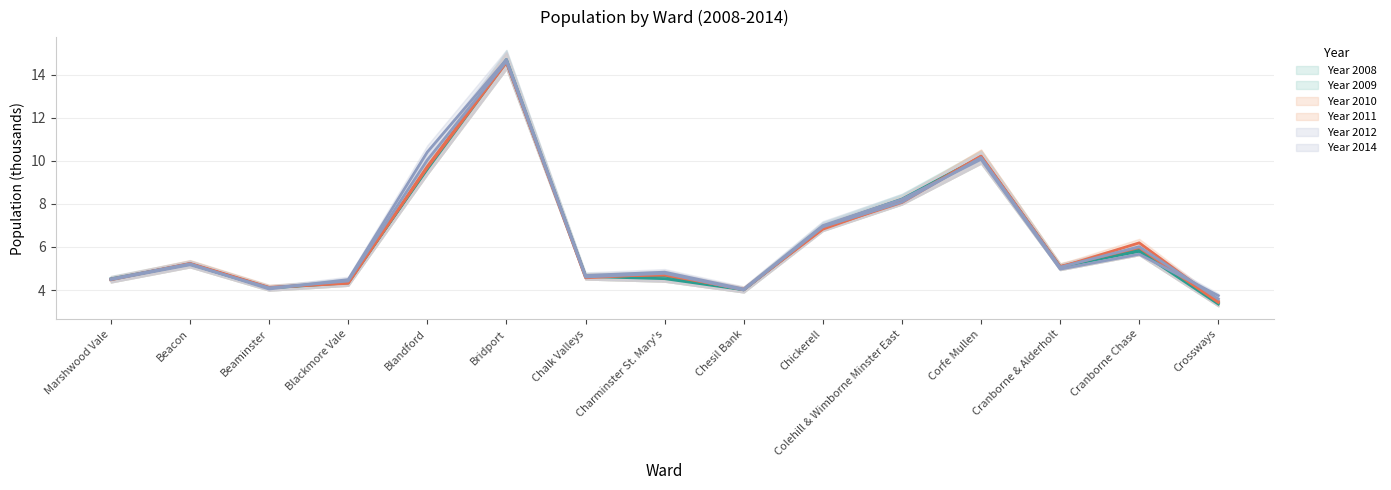

What is the average value of the Year 2012 series?

6.4